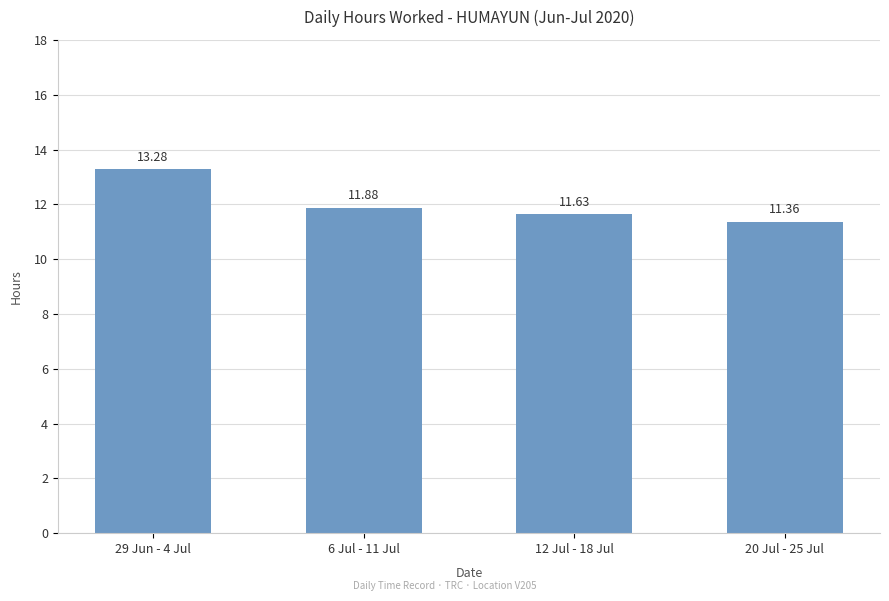

Rank the categories by value from lowest to highest.

20 Jul - 25 Jul, 12 Jul - 18 Jul, 6 Jul - 11 Jul, 29 Jun - 4 Jul